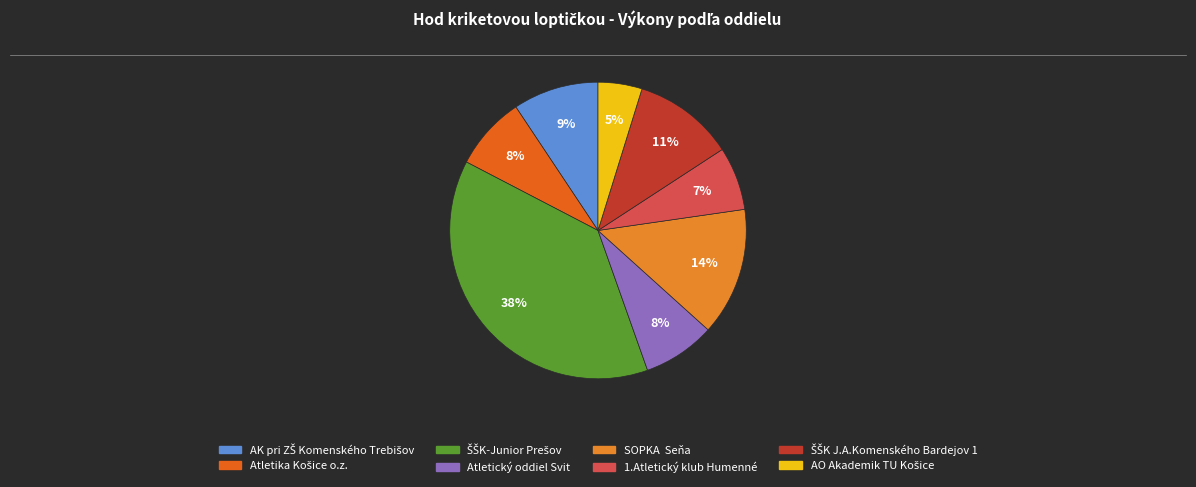

Is there any slice that represents more than half of the pie?

No